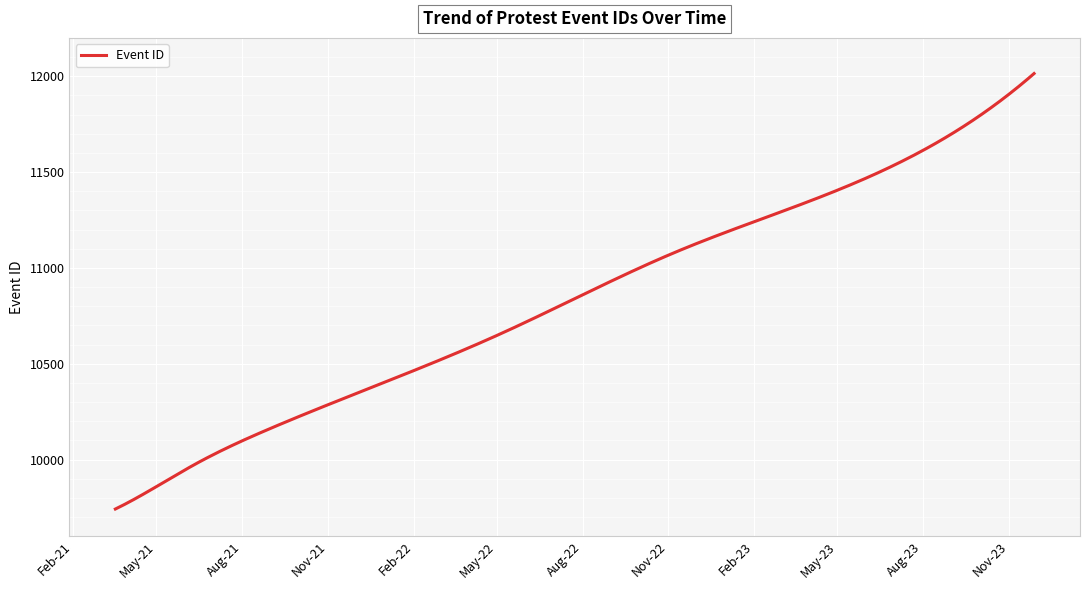

What is the maximum value shown in the chart?

12014.0